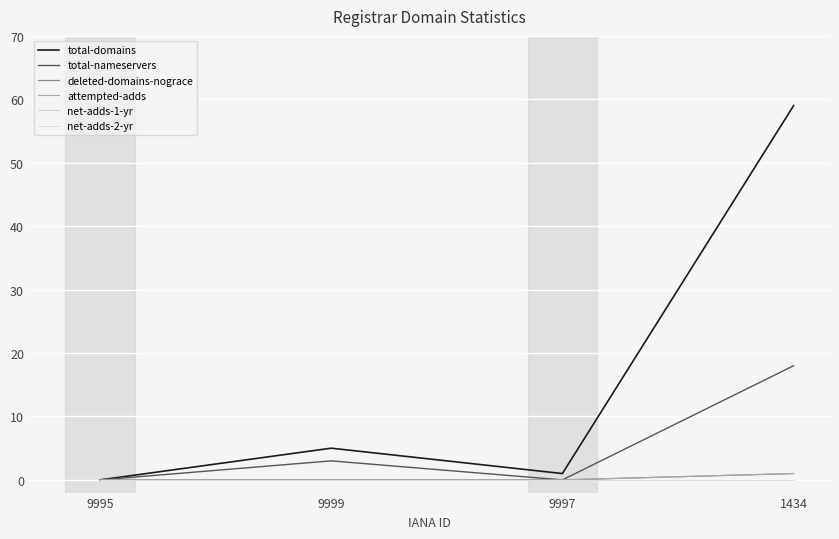

What position from the left is 9995?

1